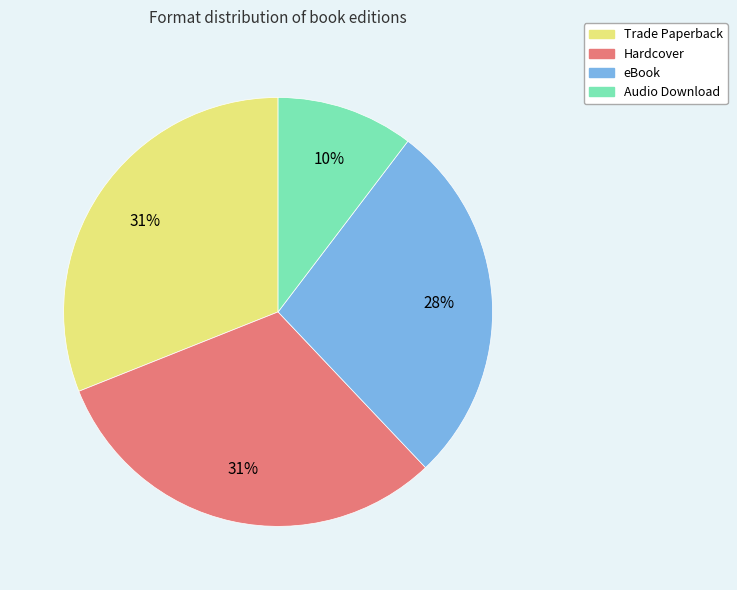

Which category has the smallest portion of the pie?

Audio Download